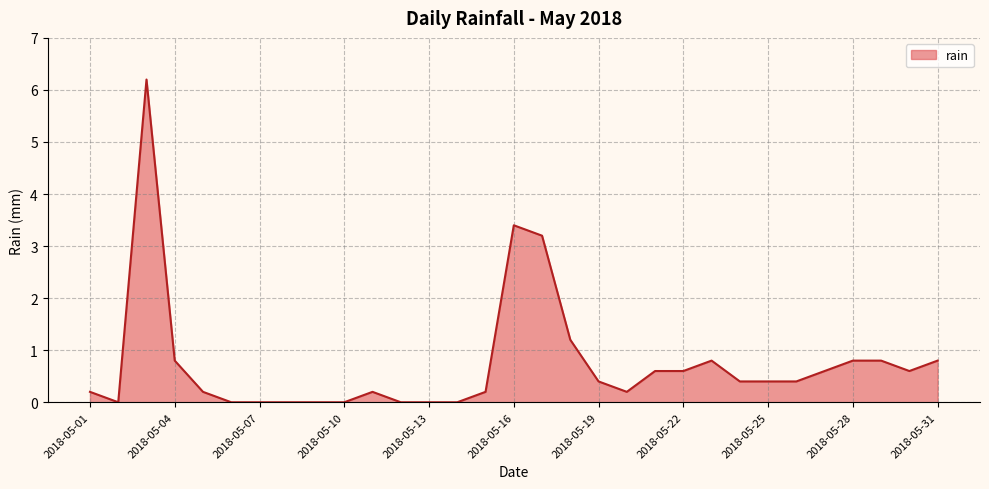

True or false: there are more than 2 points higher than both neighbors.

True